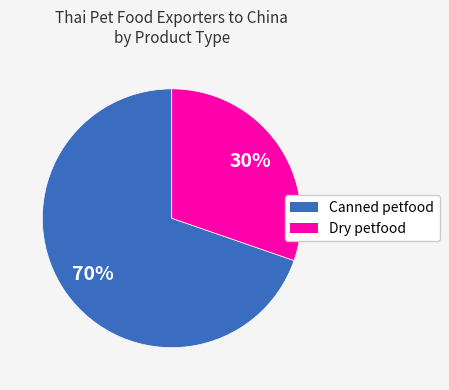

To the nearest percent, what is the combined percentage of Canned petfood and Dry petfood?

100%